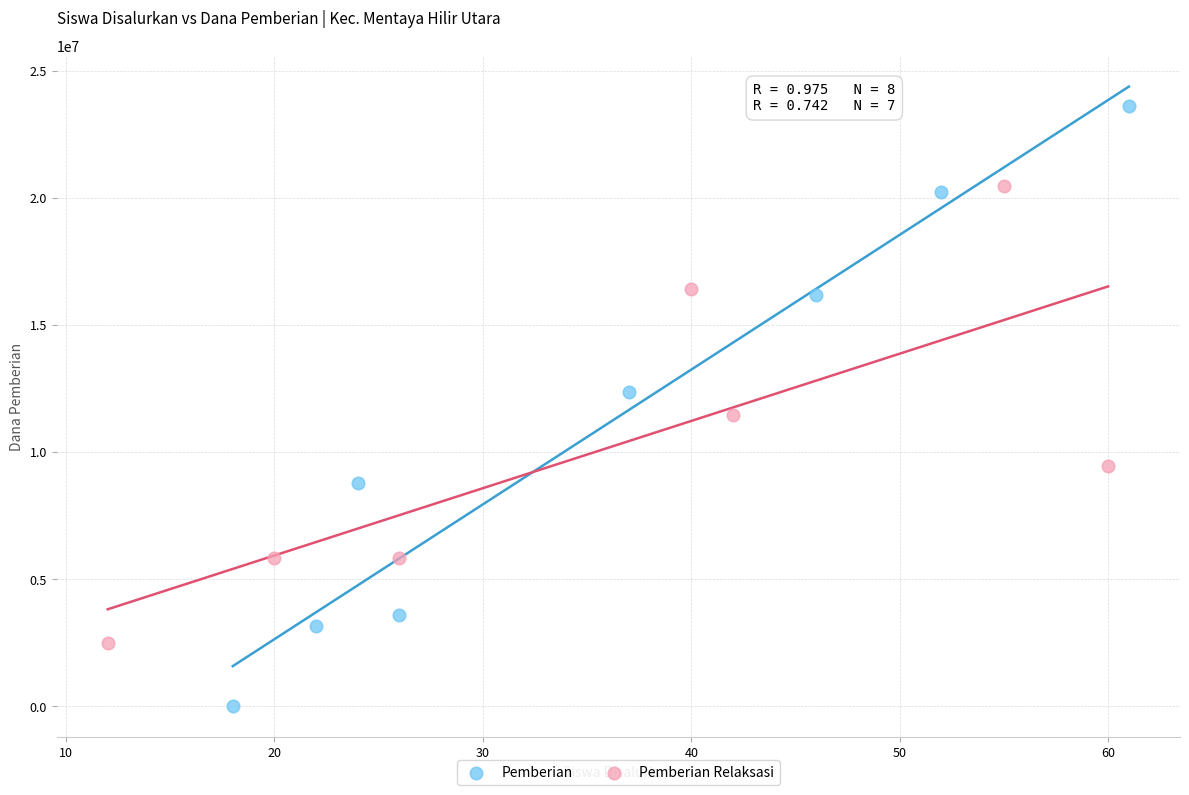

Which series reaches the minimum Y coordinate?

Pemberian